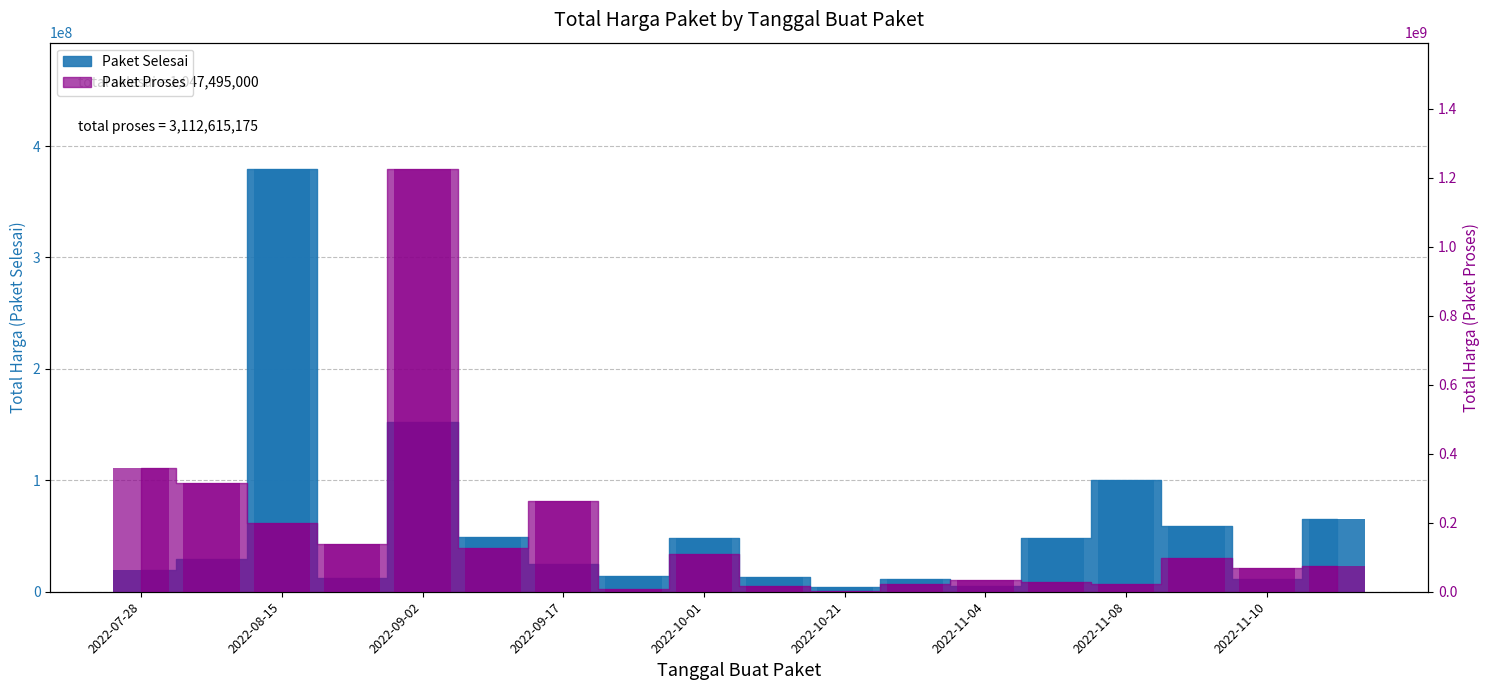

At how many categories does at least one series exceed 303410820?

4